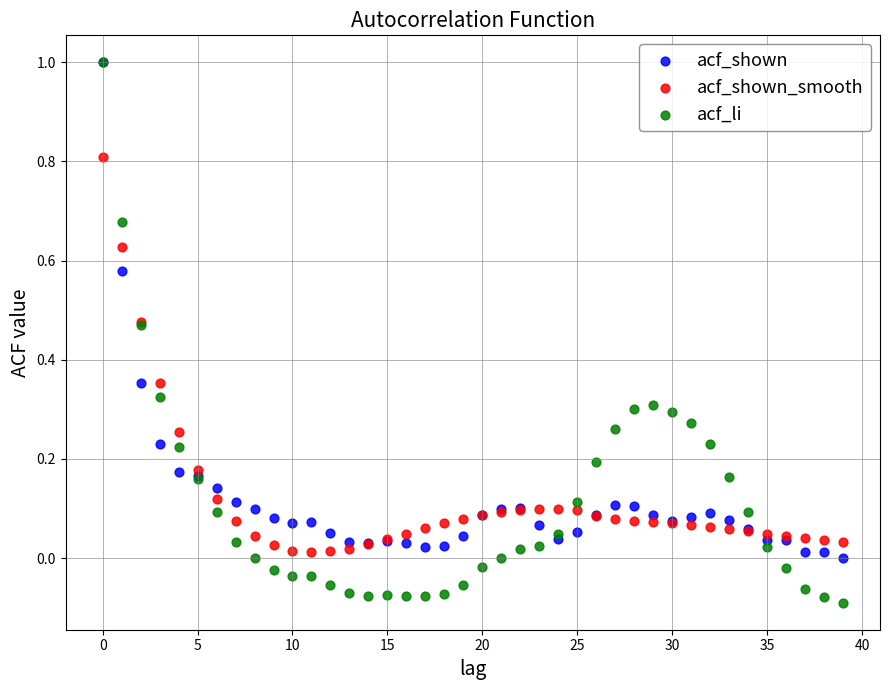

What are all the series names shown in the legend?

acf_shown, acf_shown_smooth, acf_li